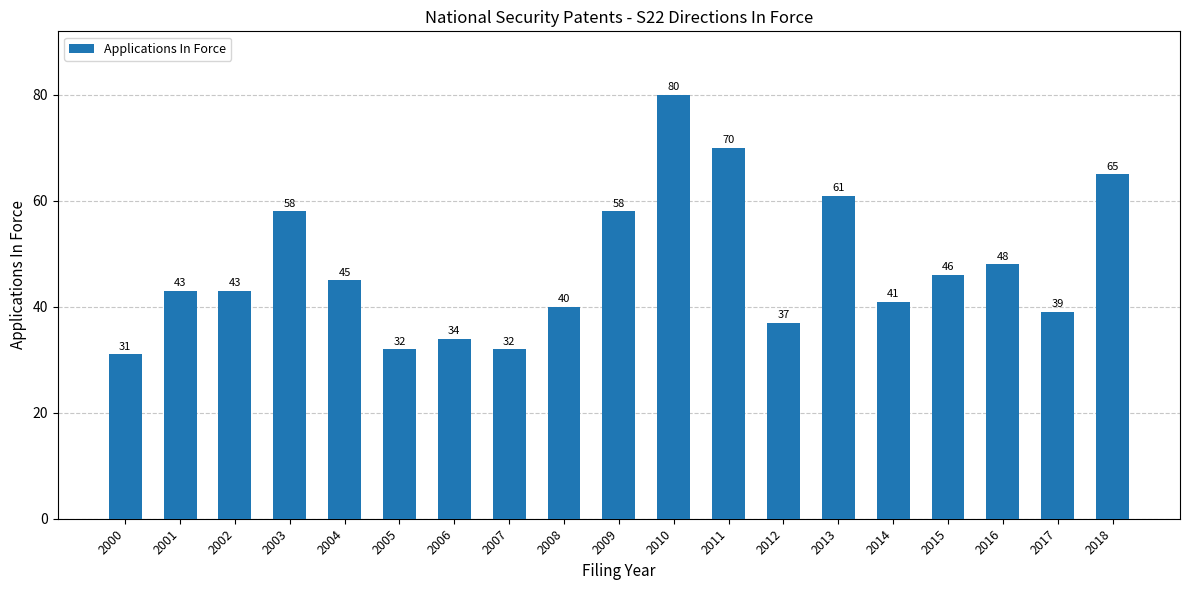

What is the value of the 14th bar from the left?

61